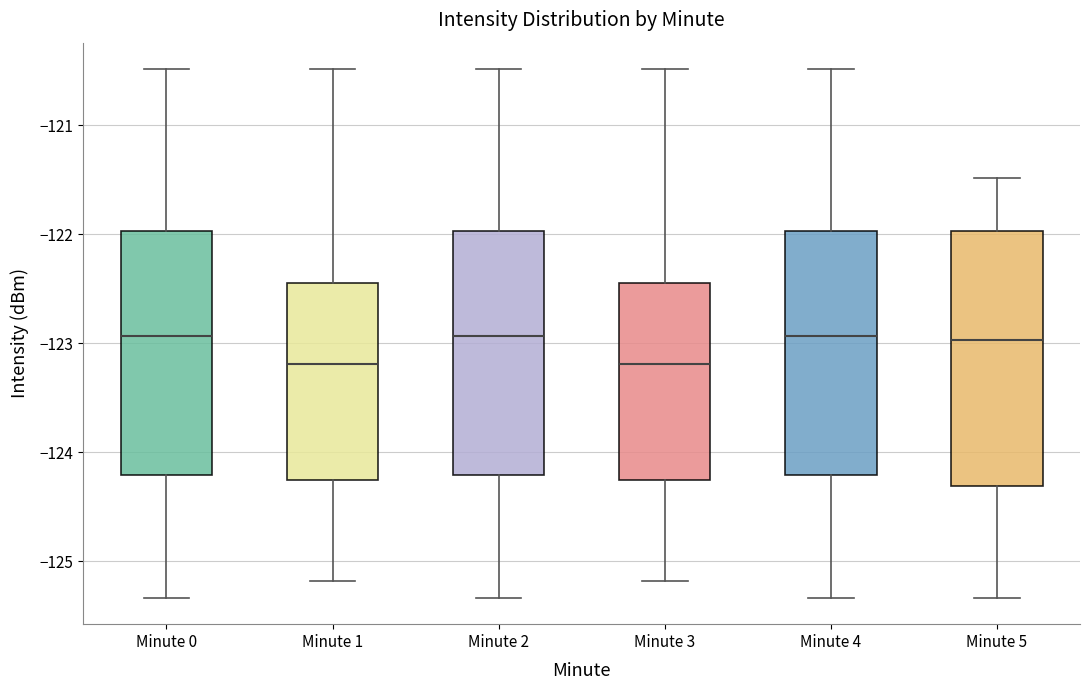

Reading left to right, transcribe this box plot: for each box, give where its median line is, the range the box spans, and where its two whiskers end, as read against the y-axis. The values are not printed on the chart, so give them approximately, as read against the axis.

Minute 0: median -122.9, box -124.2 to -122.0, whiskers -125.3 to -120.5
Minute 1: median -123.2, box -124.3 to -122.4, whiskers -125.2 to -120.5
Minute 2: median -122.9, box -124.2 to -122.0, whiskers -125.3 to -120.5
Minute 3: median -123.2, box -124.3 to -122.4, whiskers -125.2 to -120.5
Minute 4: median -122.9, box -124.2 to -122.0, whiskers -125.3 to -120.5
Minute 5: median -123.0, box -124.3 to -122.0, whiskers -125.3 to -121.5